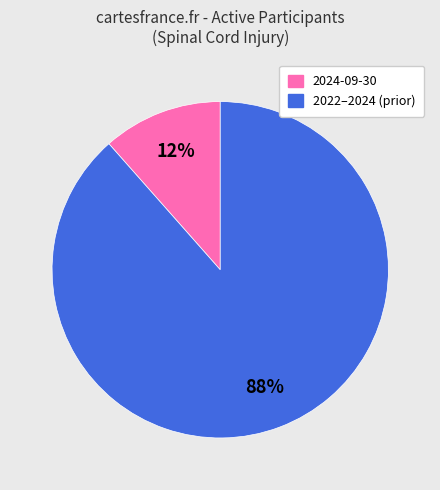

To the nearest percent, what is the average slice percentage?

50%